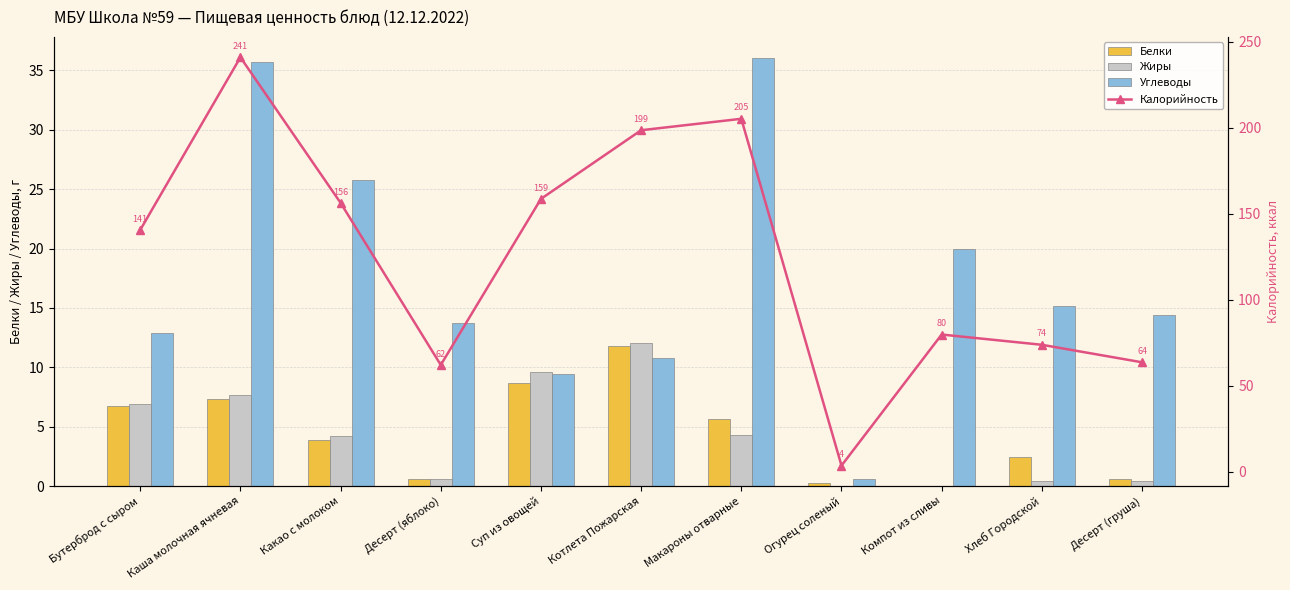

At Хлеб Городской, list the series in order from smallest to largest.

Жиры, Белки, Углеводы, Калорийность